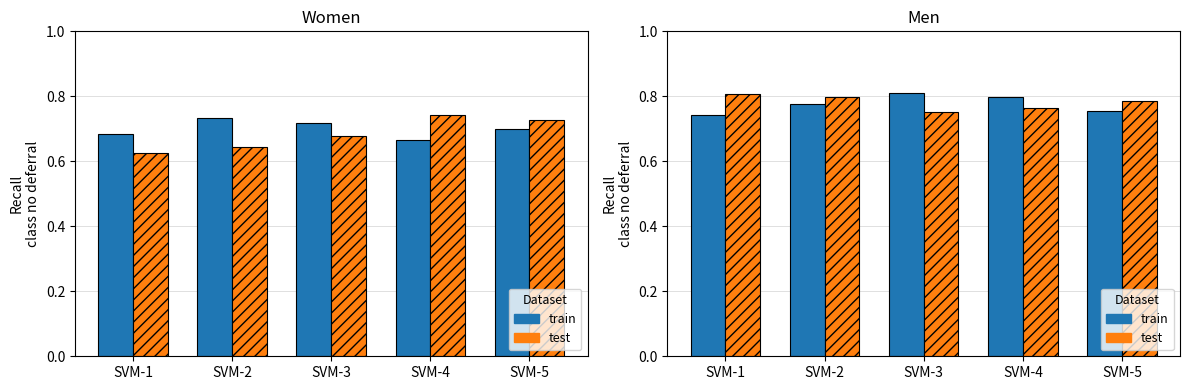

Is it true that train equals 1.2 at SVM-2?

False